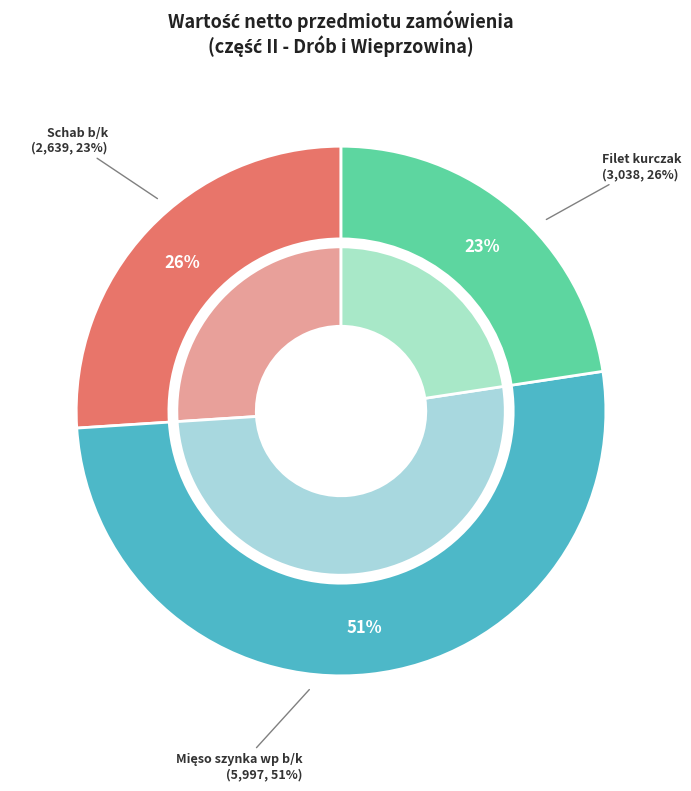

To the nearest percent, what percentage of the pie is Filet kurczak?

26%